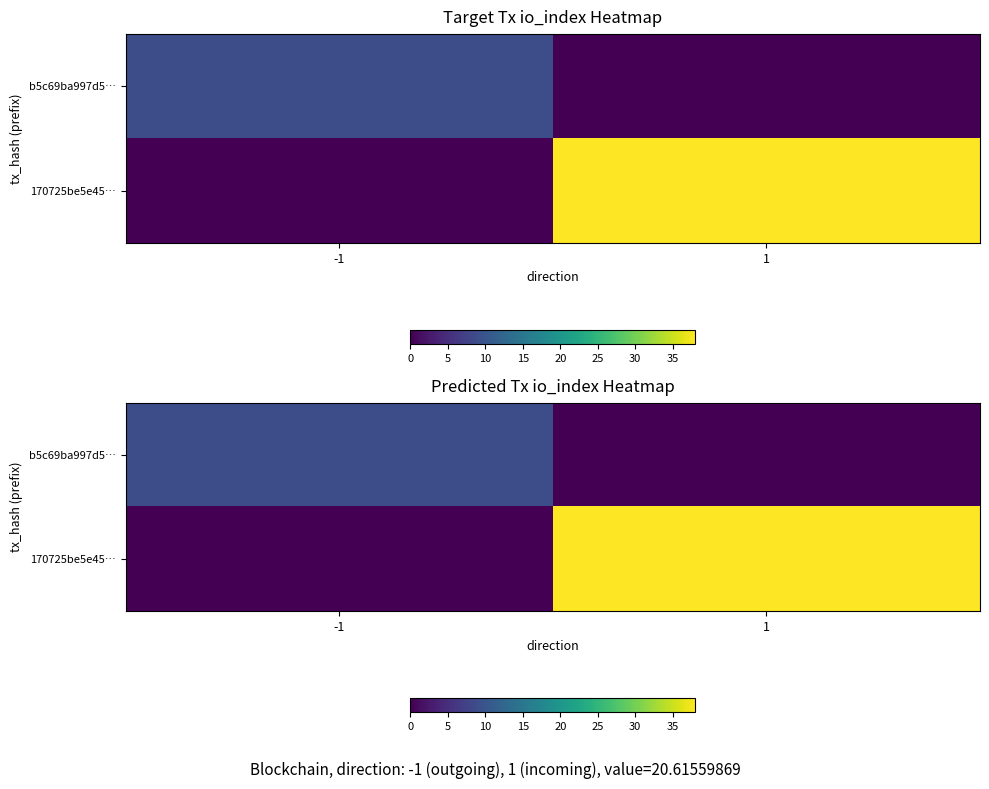

At which category is the sum across all series the highest?

1